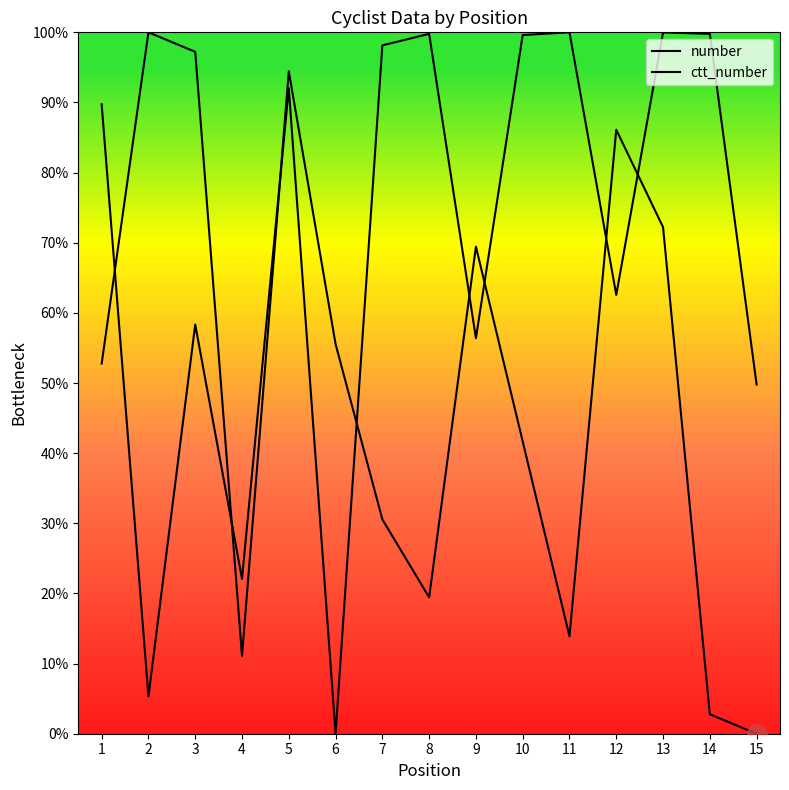

Where do ctt_number and number first cross each other?

1 and 2